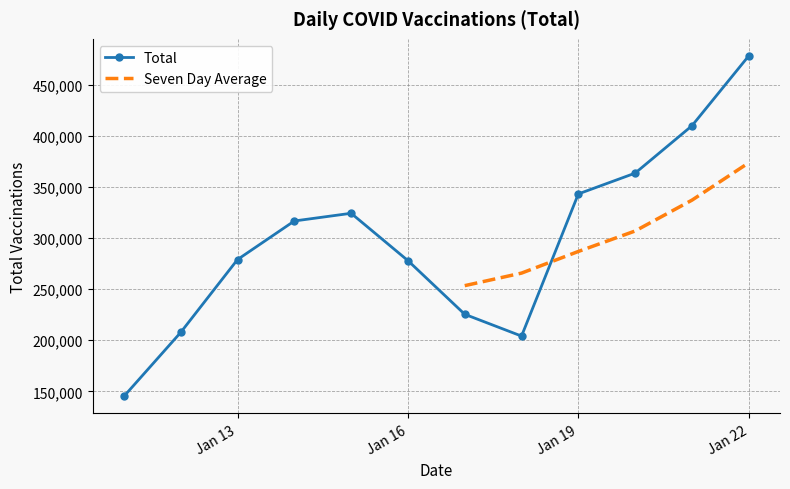

In Total, how many points are higher than both neighbors (excluding endpoints)?

1